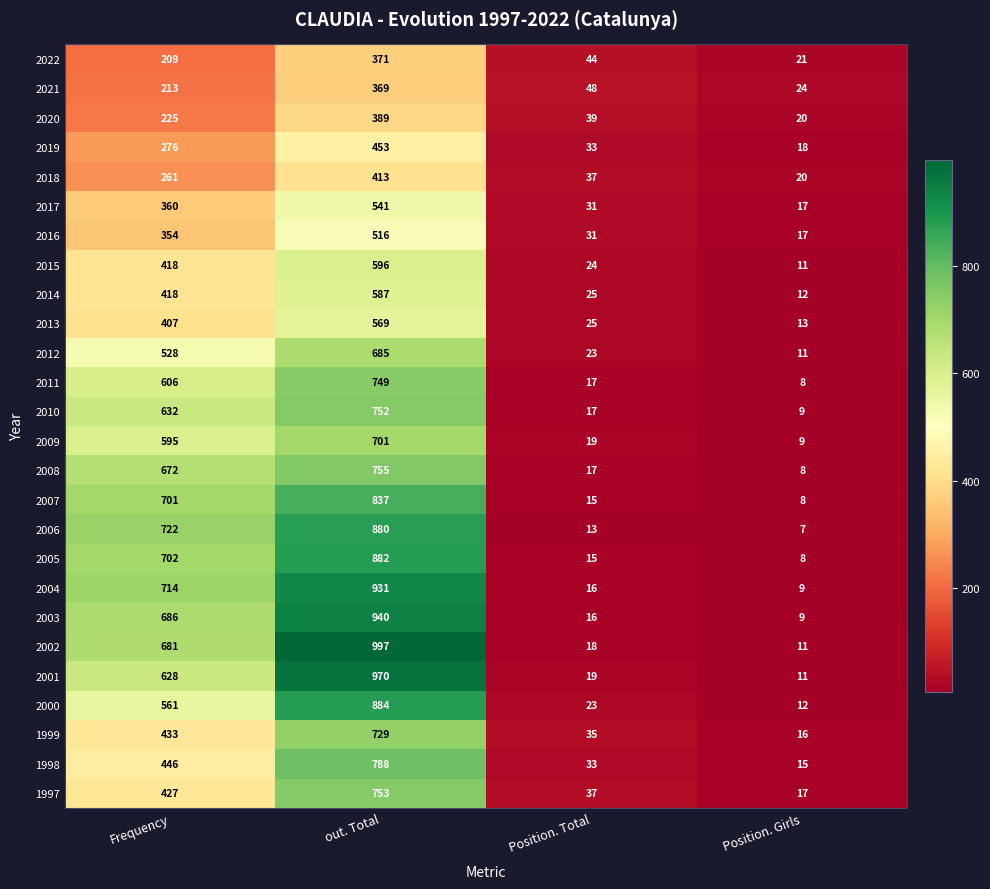

At how many categories does at least one series exceed 372?

2